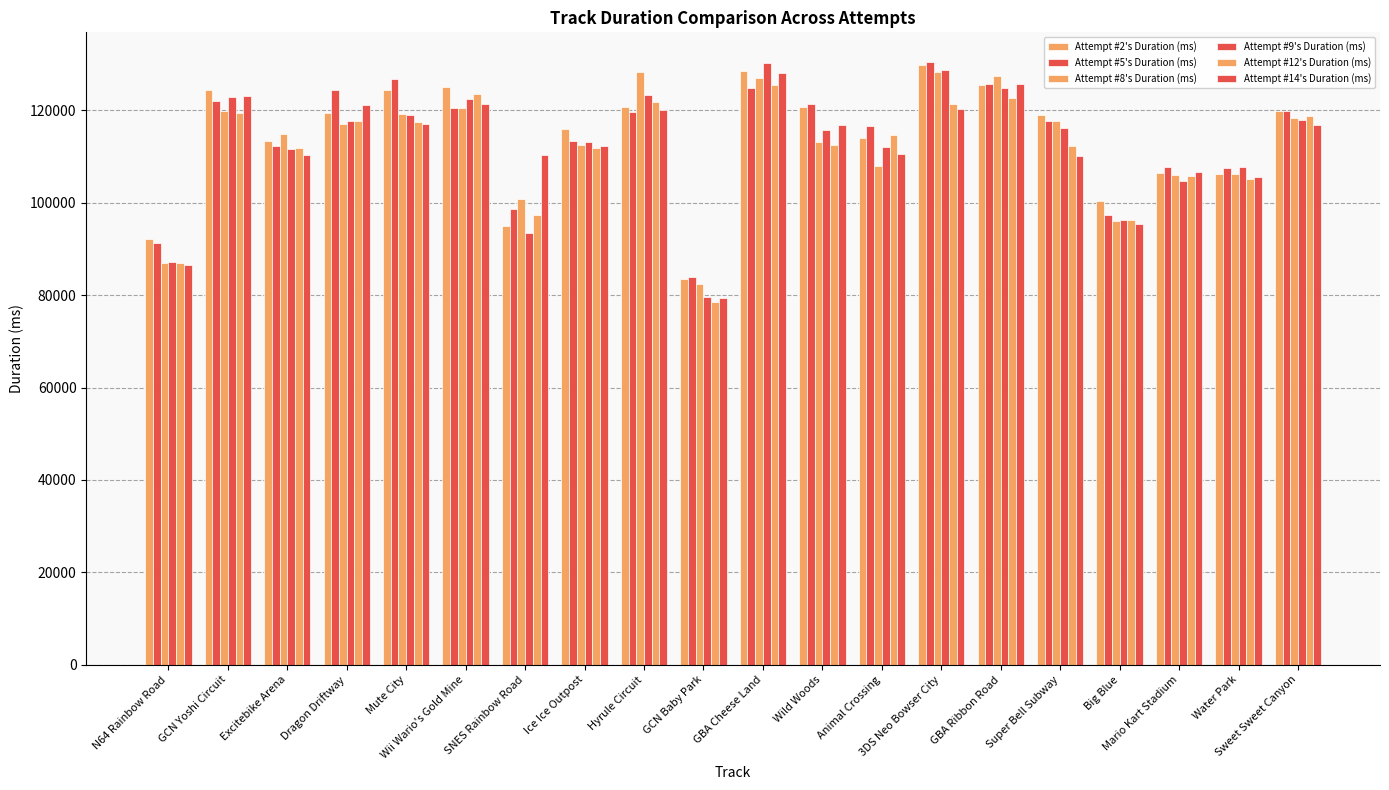

Which has a higher value, GCN Yoshi Circuit or 3DS Neo Bowser City?

3DS Neo Bowser City